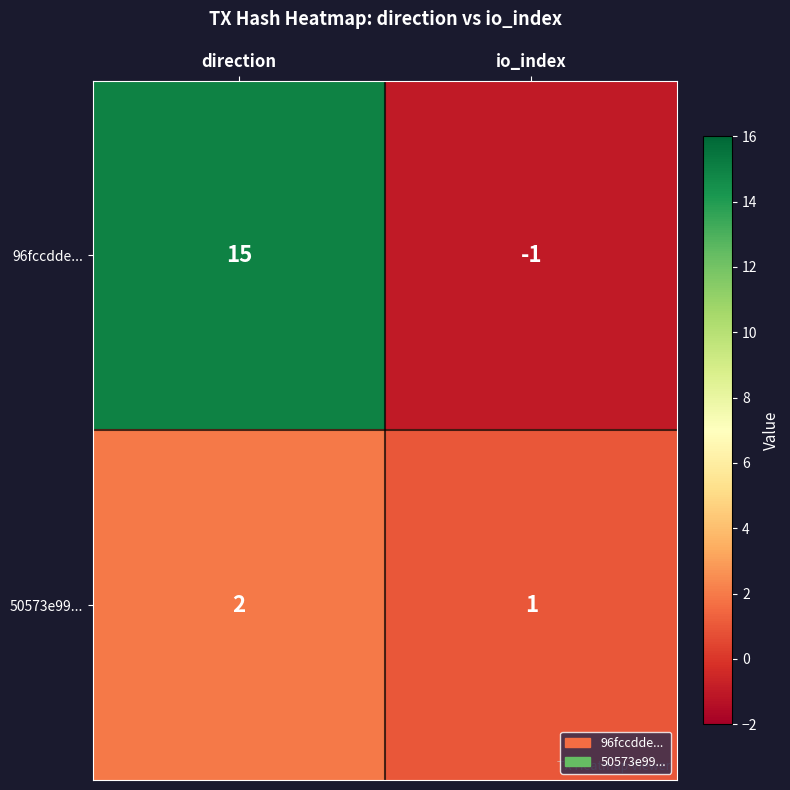

Which series changed the most between direction and io_index?

96fccdde...